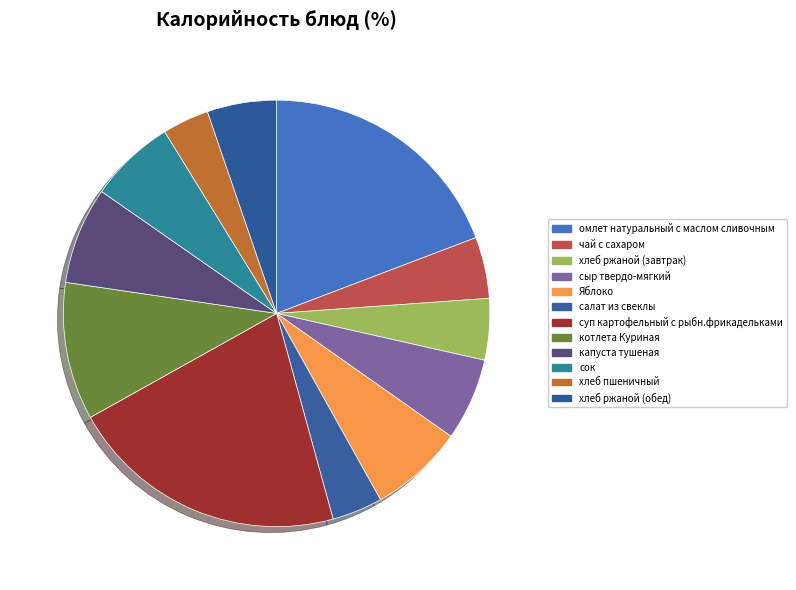

True or false: Яблоко accounts for 1% of the total.

False